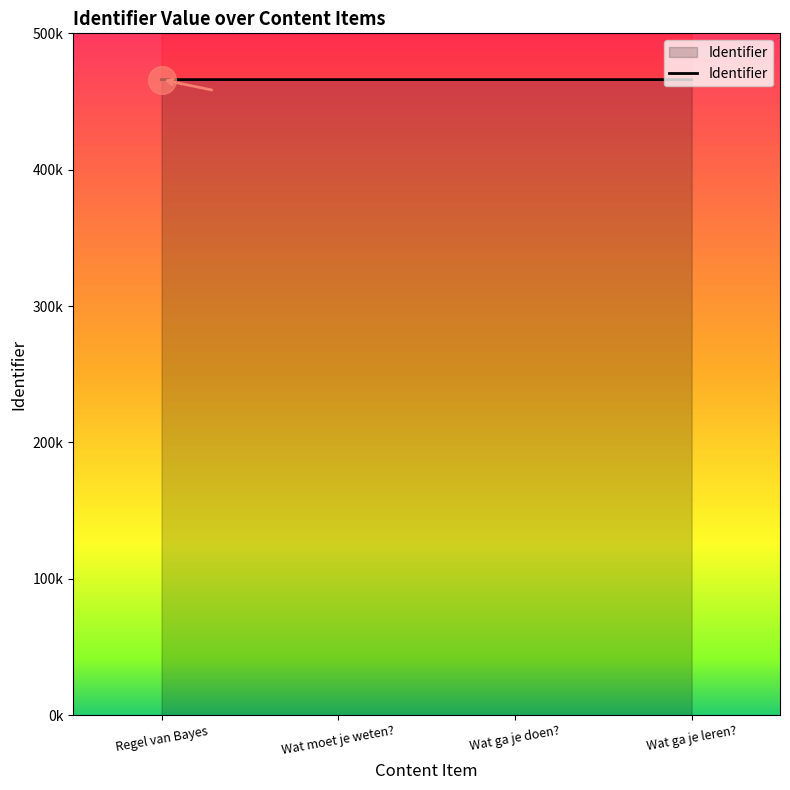

Approximately how many times larger is the value at Wat ga je leren? compared to Wat moet je weten??

1.0